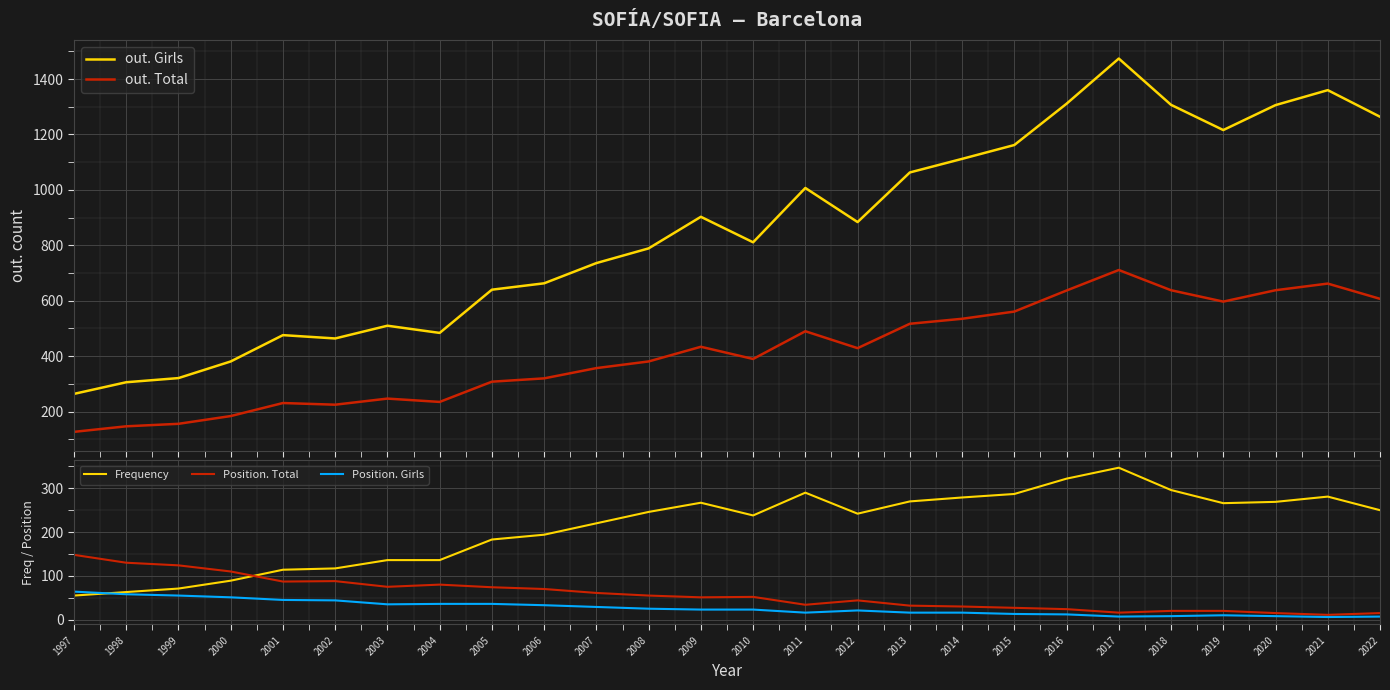

Between 2015 and 2022, which series saw the biggest shift?

out. Girls